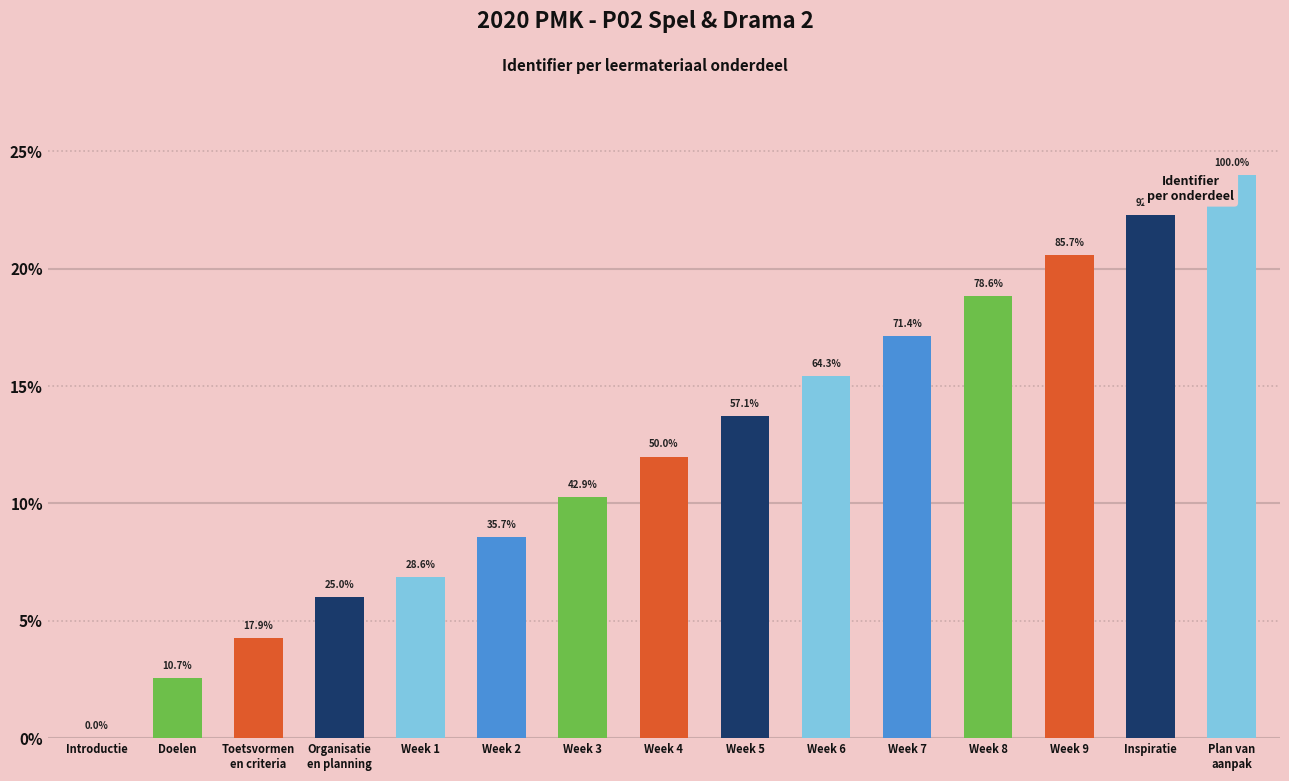

What is the label of the 2nd bar from the right?

Inspiratie